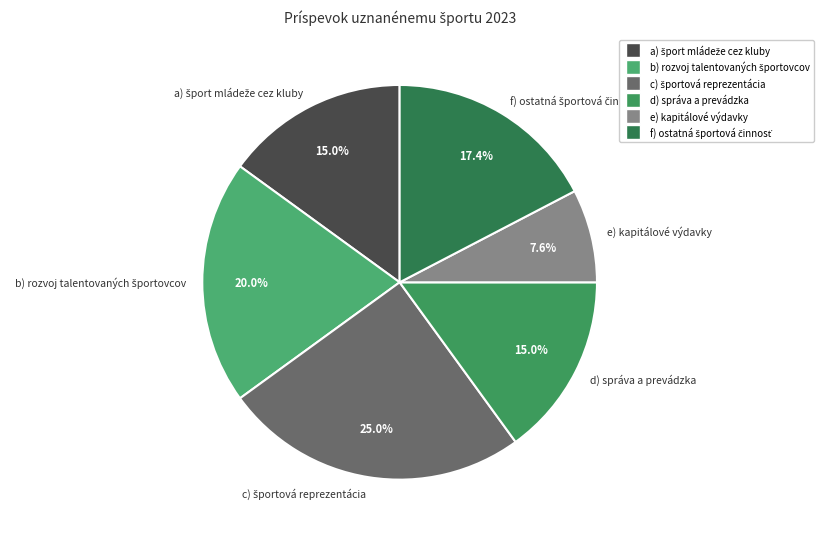

Which category has the smallest portion of the pie?

e) kapitálové výdavky